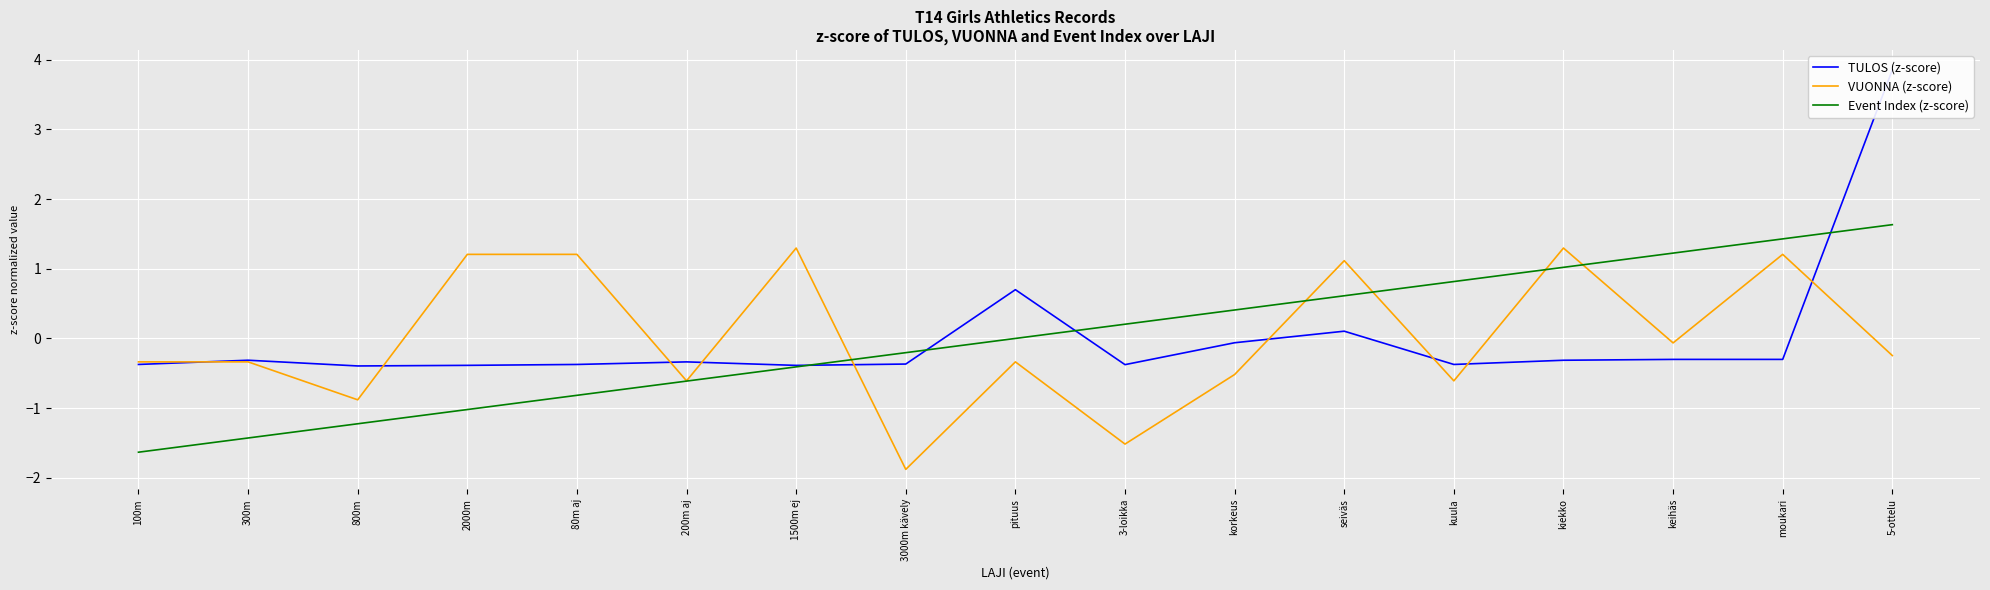

Where is TULOS (z-score) nearest to the value 1?

pituus